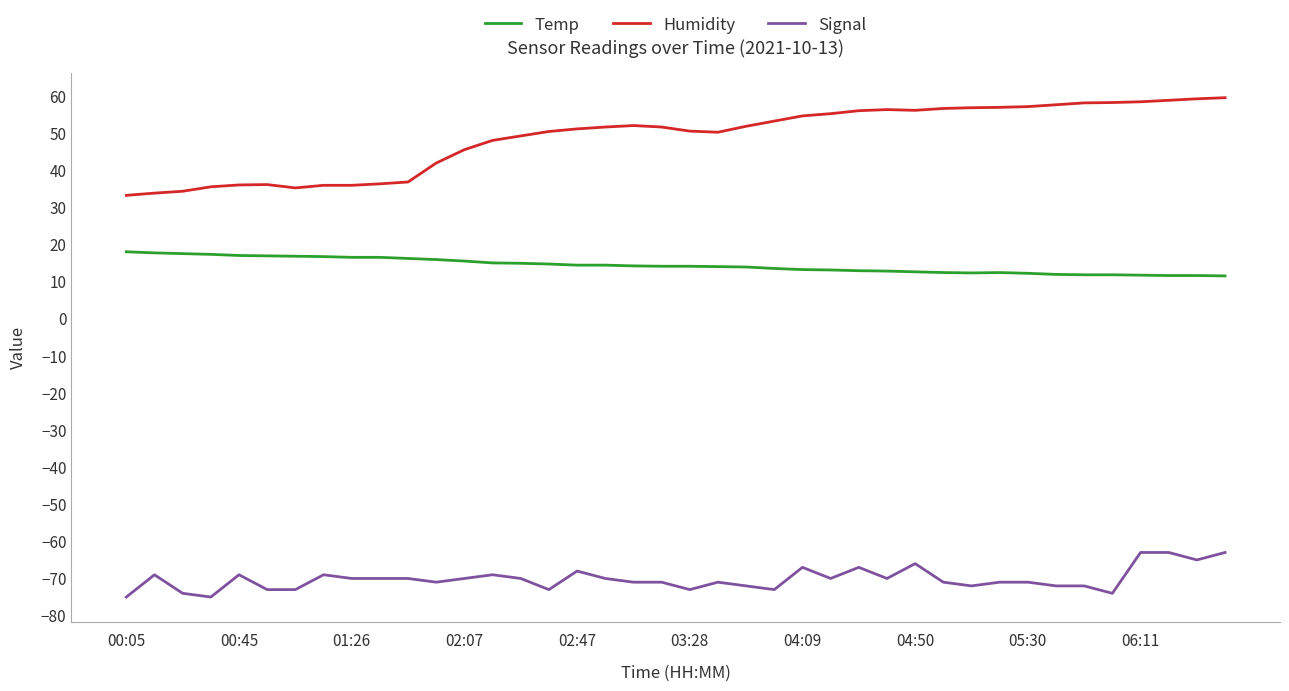

Which series has the largest total across all categories?

Humidity